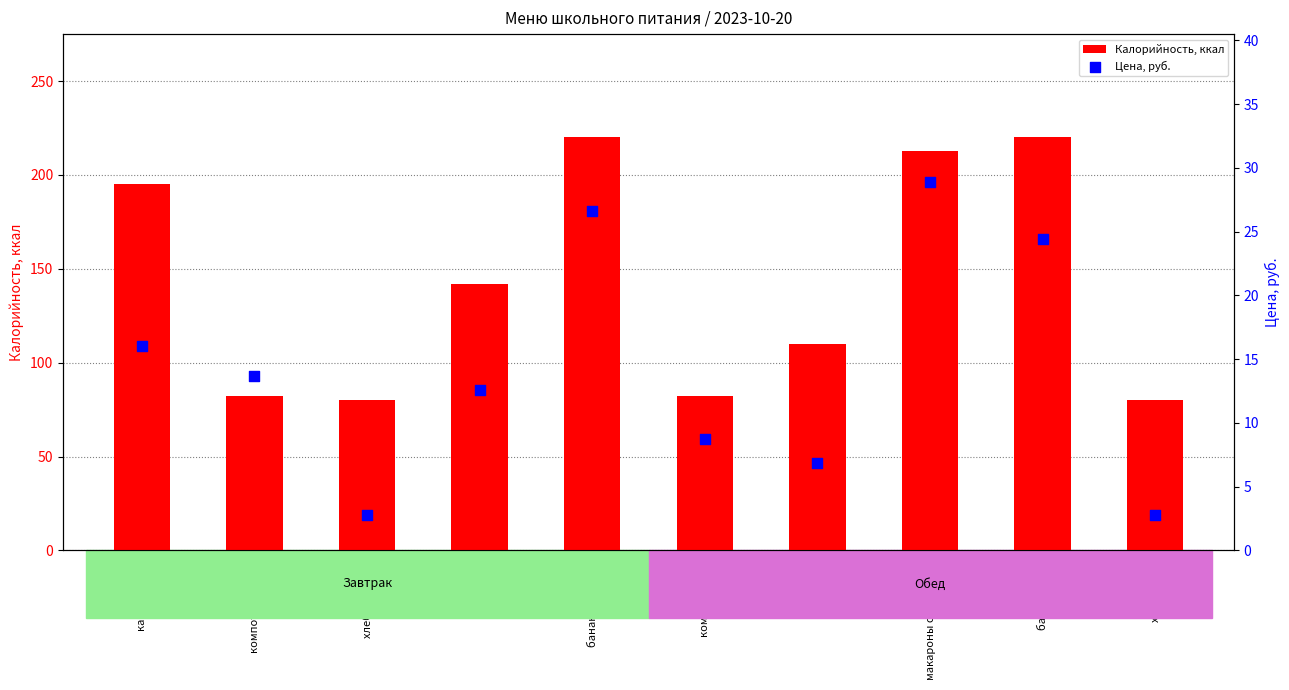

At how many categories does at least one series exceed 114?

5